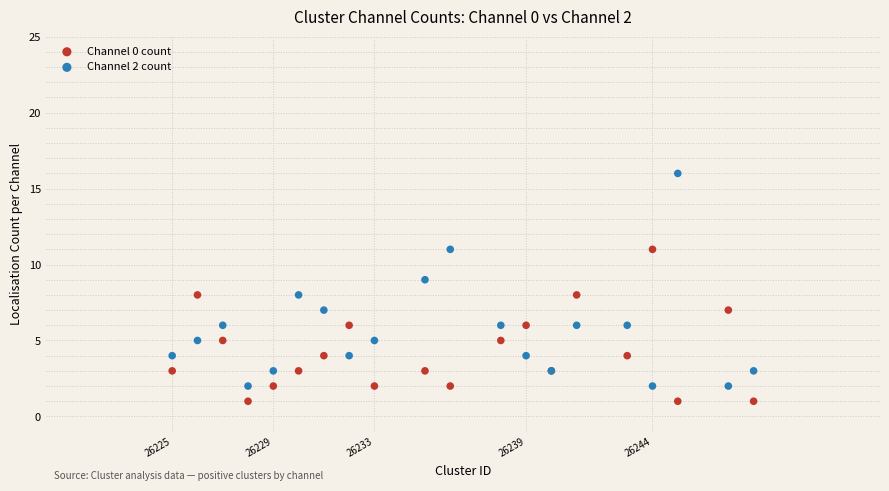

Which series has the widest spread of Y values?

Channel 2 count